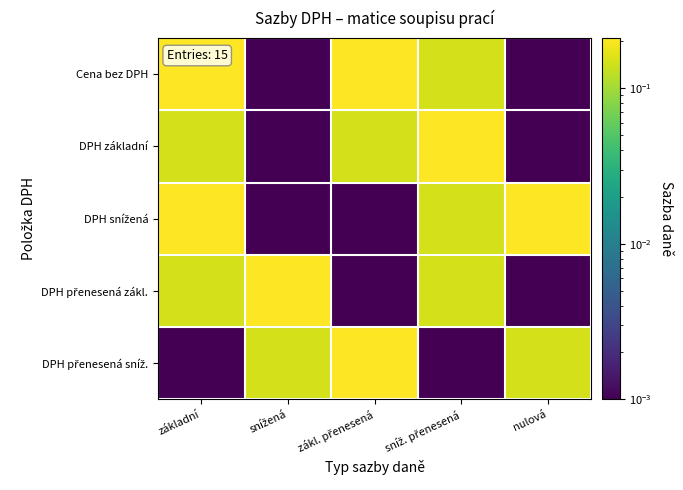

Which label corresponds to the smallest value in the chart?

snížená